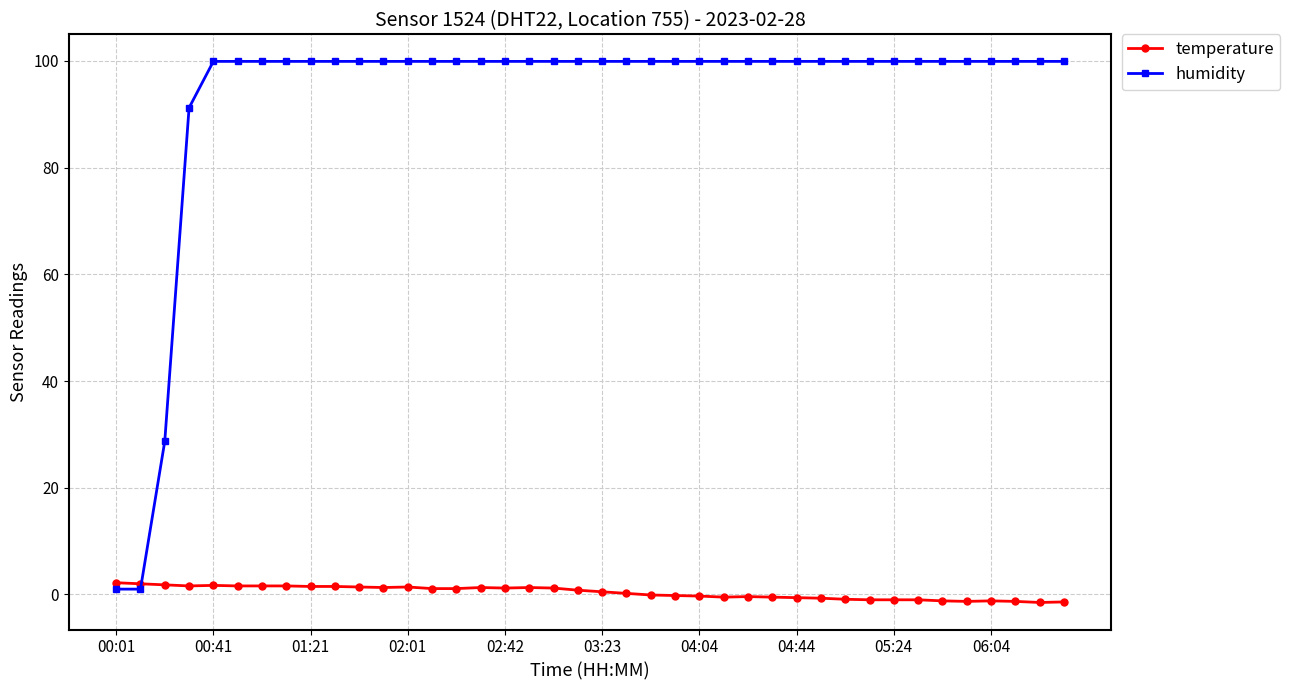

What is the value of the humidity point at the 10th from the left?

99.9